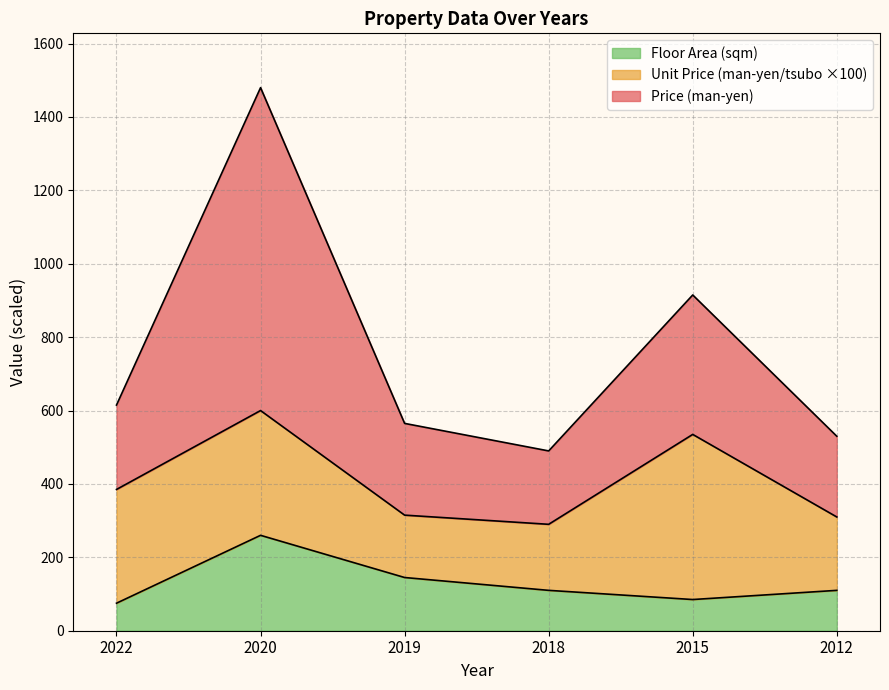

True or false: Price (man-yen) and Floor Area (sqm) cross at least once.

False